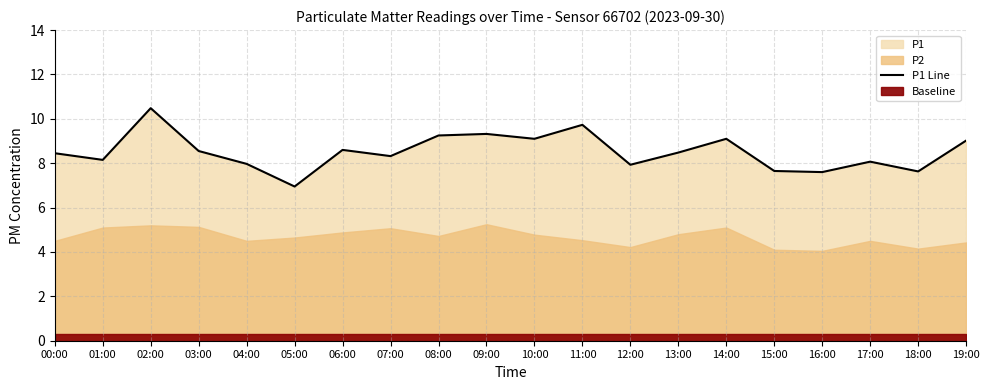

Does the chart display data point markers on the line(s)?

No